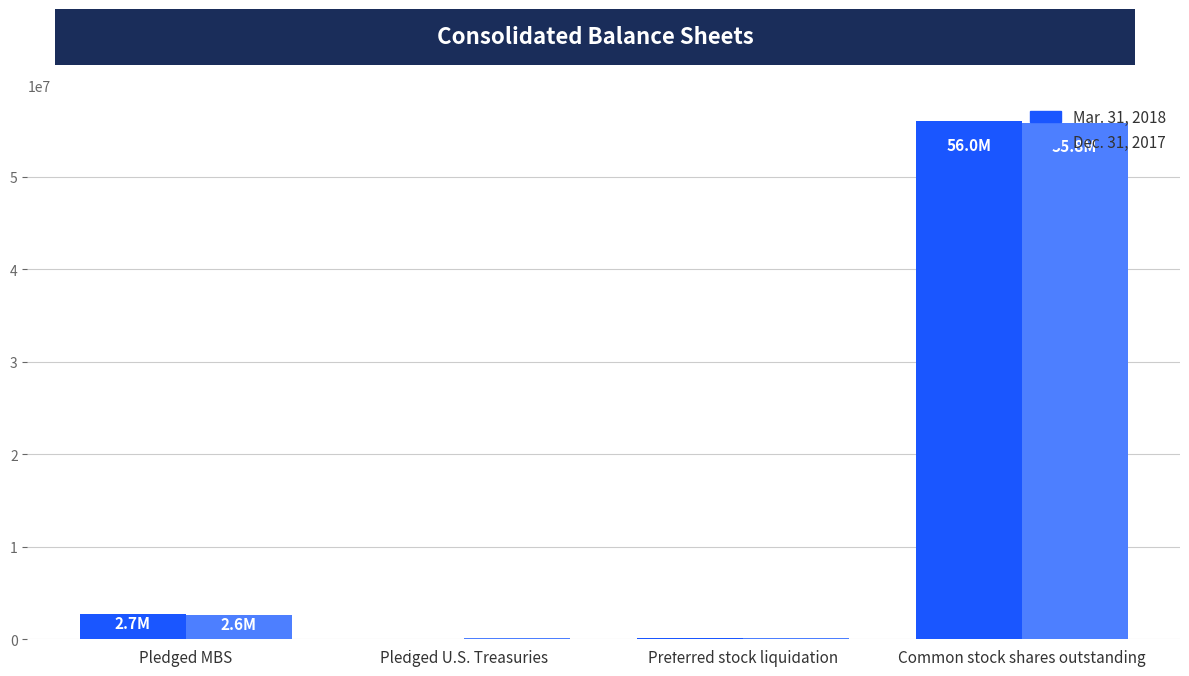

At which category is the sum across all series the highest?

Common stock shares outstanding